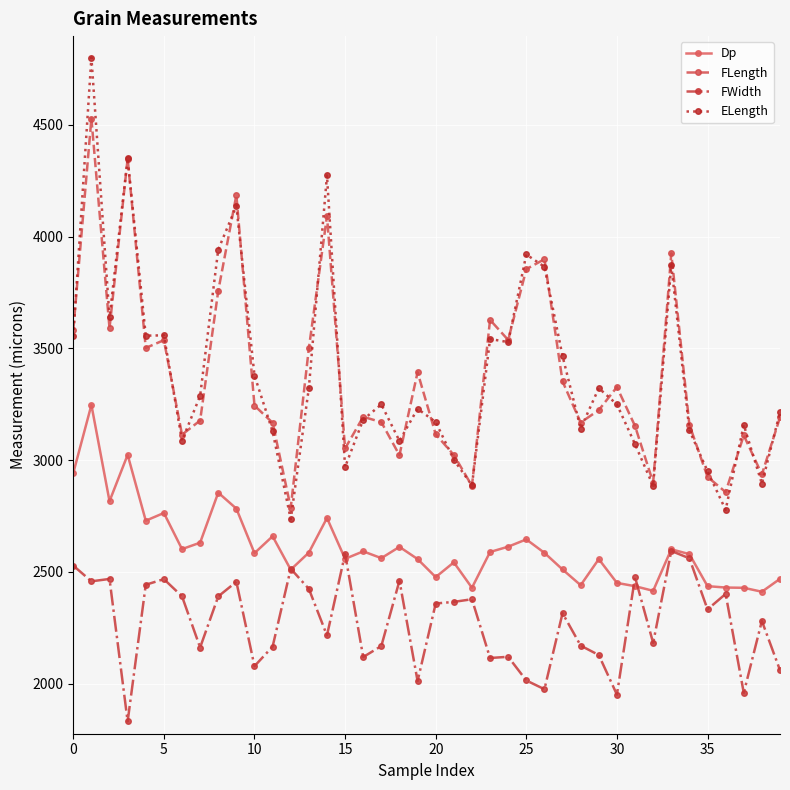

True or false: Dp and ELength intersect in this chart.

False